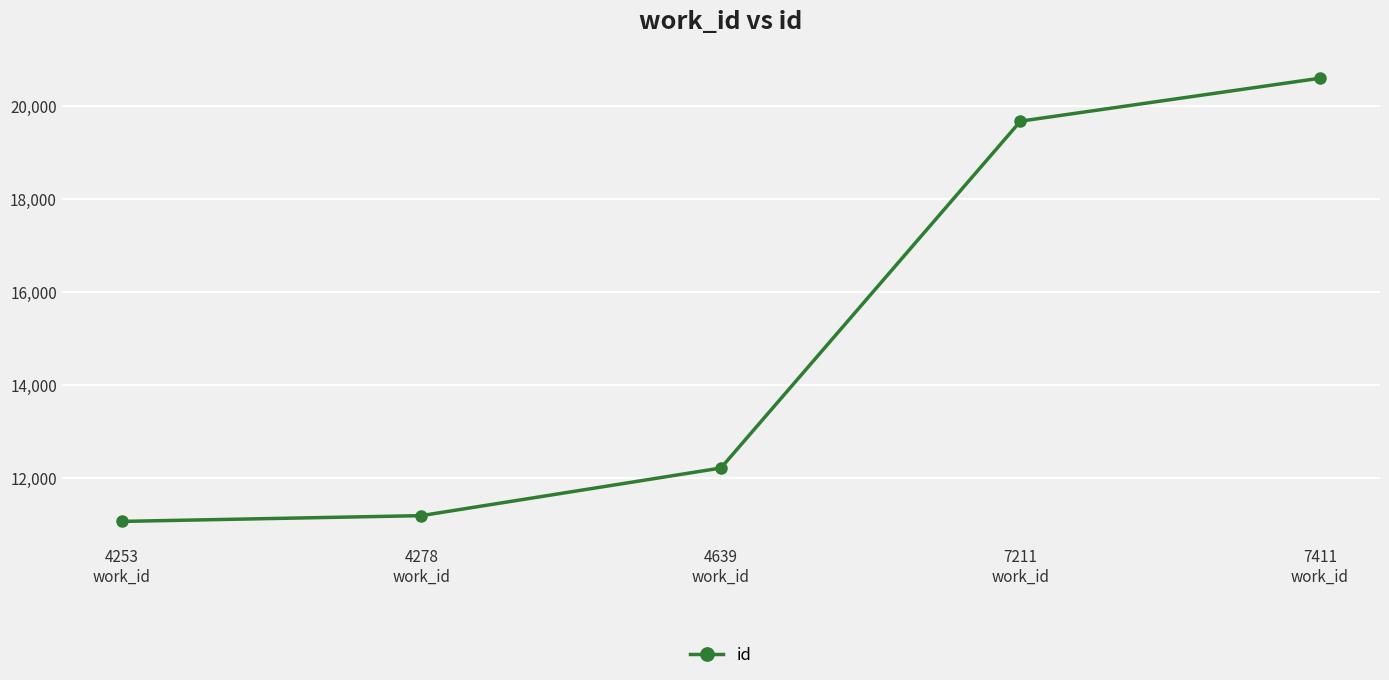

How many data points are less than 12216?

2